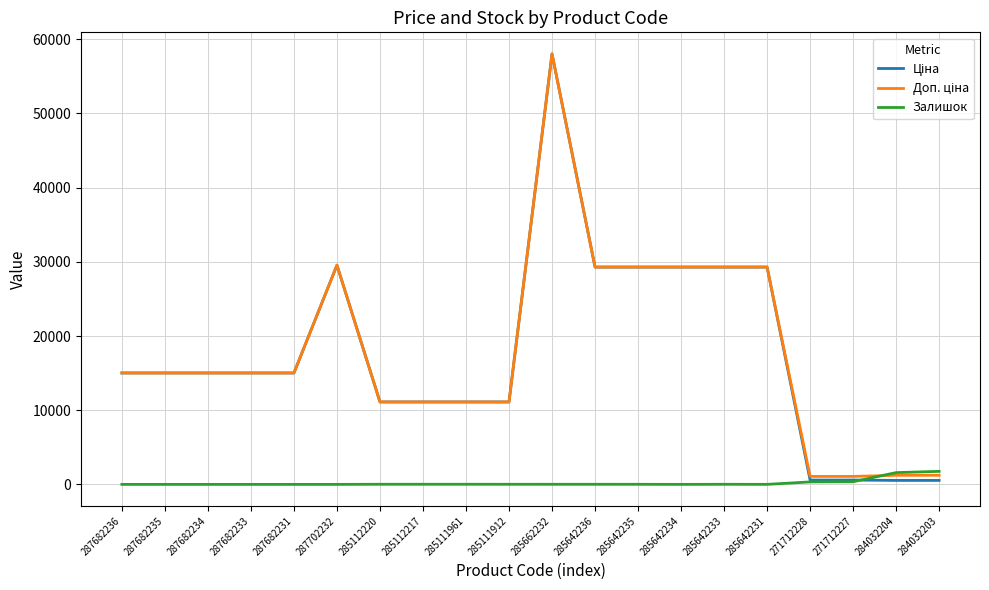

What is the total value across all series at 287682234?

30038.4